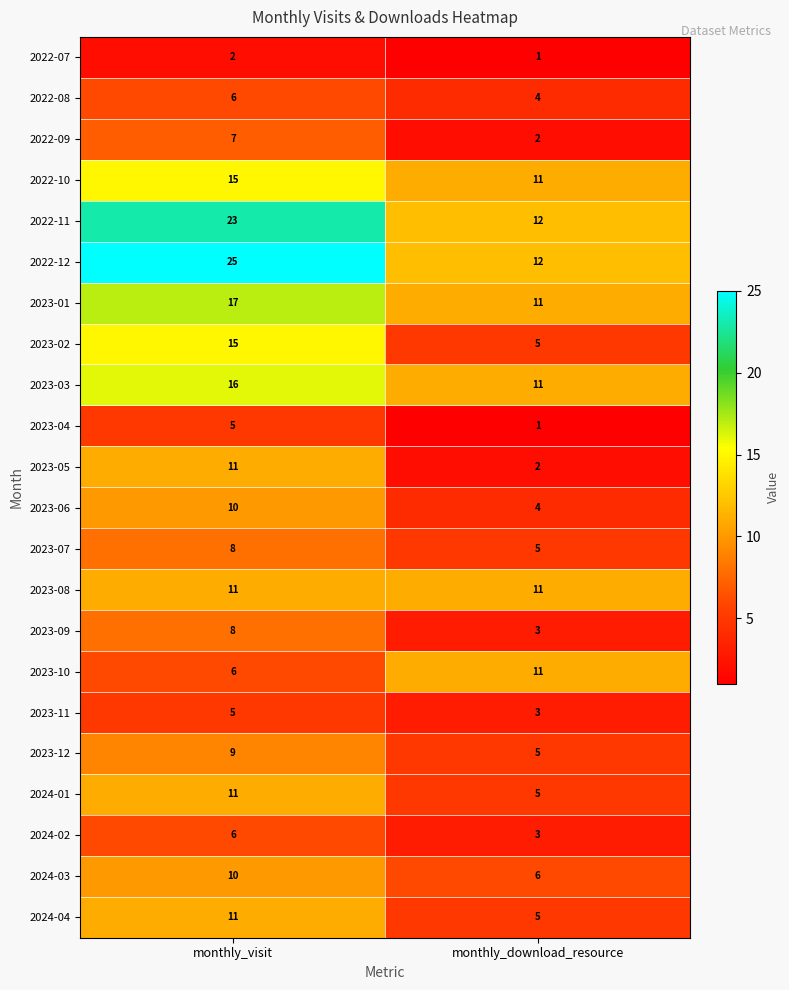

At which label is 2022-09 closest to 4?

monthly_download_resource